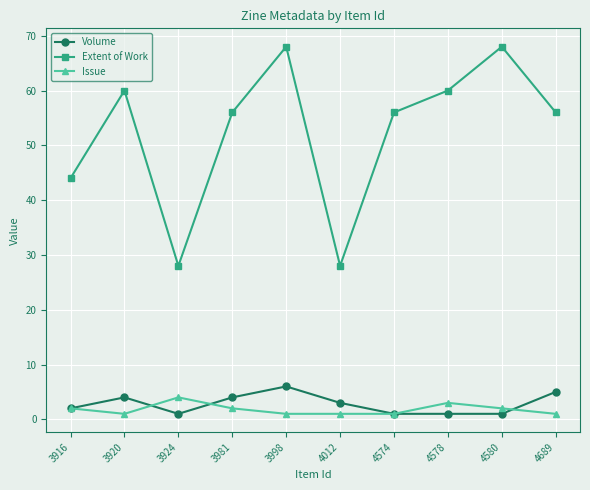

Reading left to right, transcribe all the data shown in this chart.

Volume: 2	4	1	4	6	3	1	1	1	5
Extent of Work: 44	60	28	56	68	28	56	60	68	56
Issue: 2	1	4	2	1	1	1	3	2	1